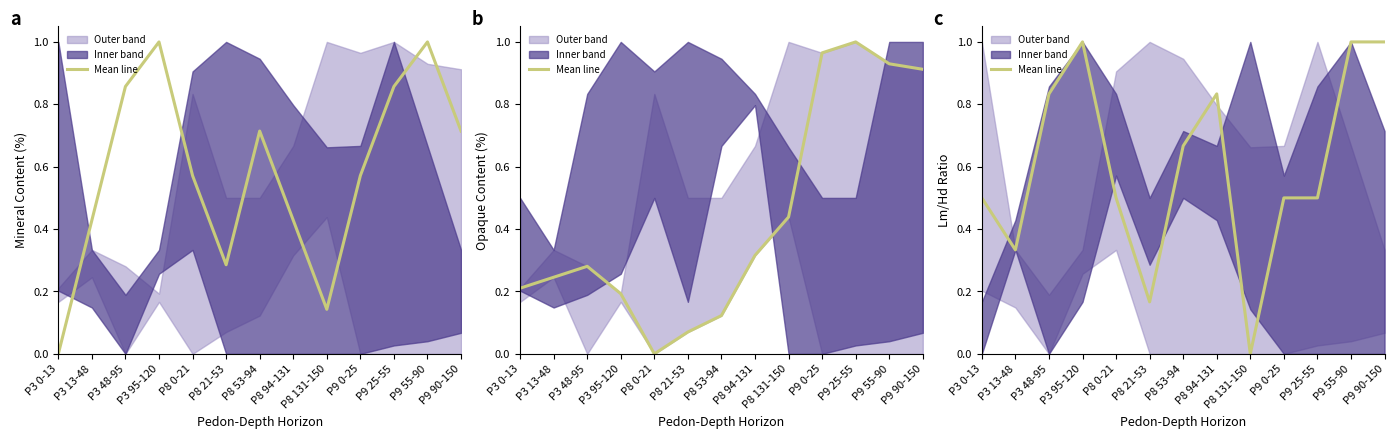

The value at P3 48-95 is 1.1. True or false?

False